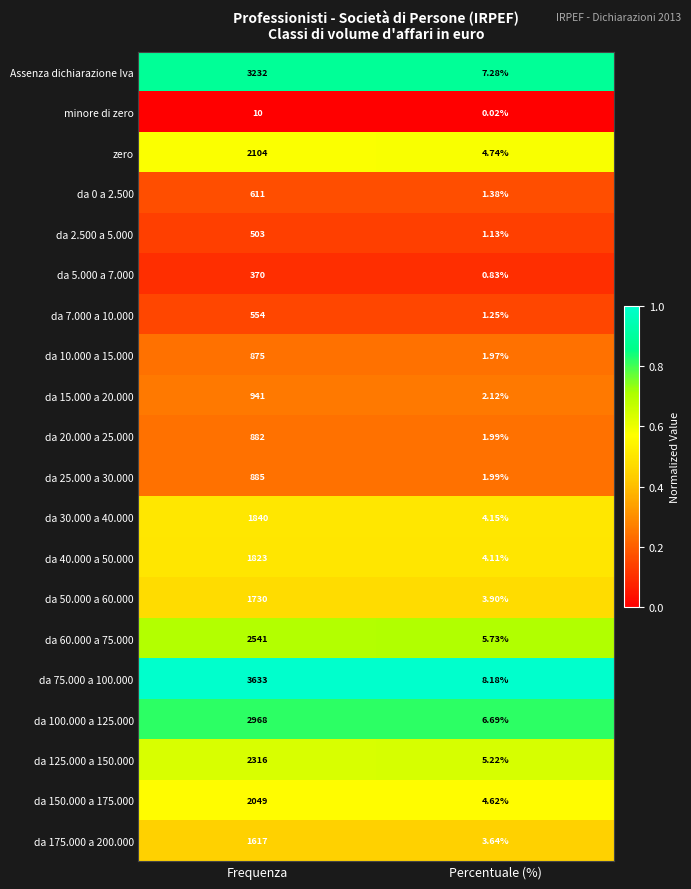

Between Frequenza and Percentuale (%), which series saw the biggest shift?

da 75.000 a 100.000